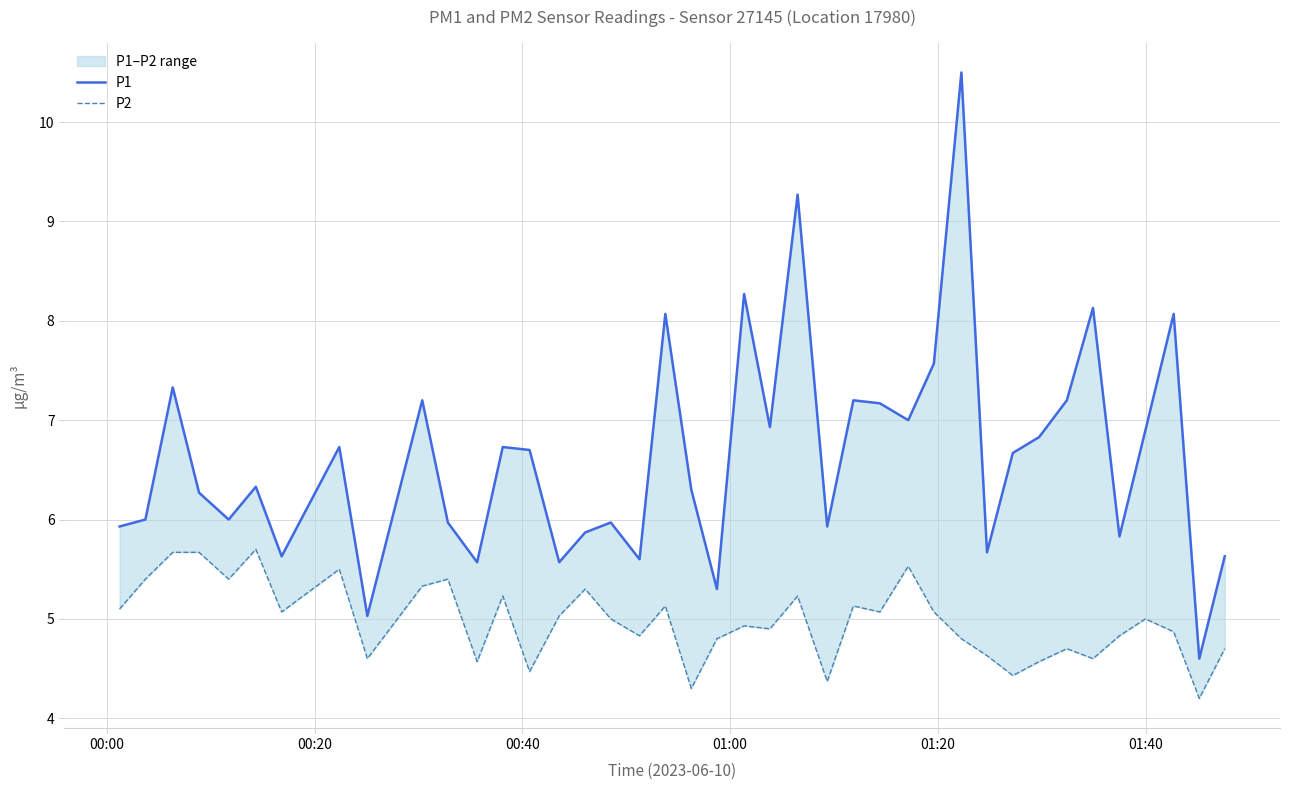

The value of P2 at 29 is 1.5. True or false?

False